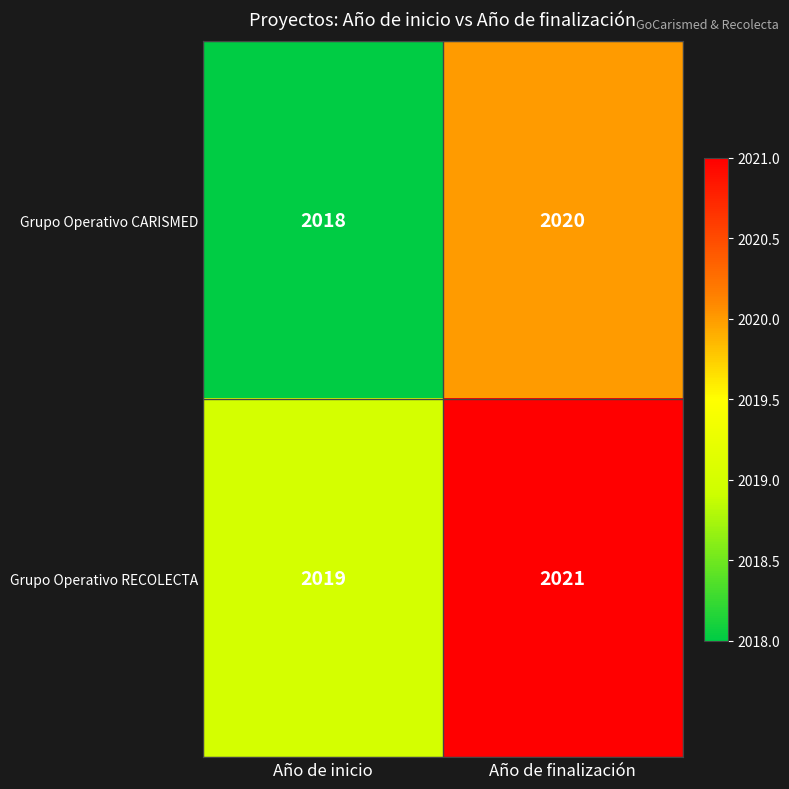

What is the total value across all series at Año de finalización?

4041